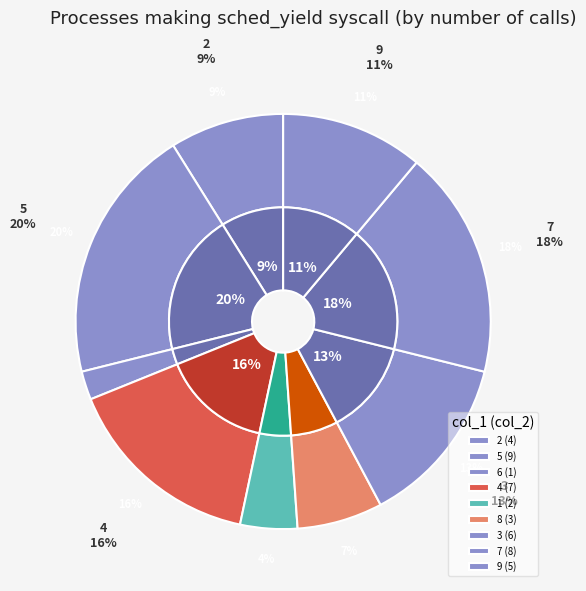

What is the total percentage of 9 and 2?

20.0%